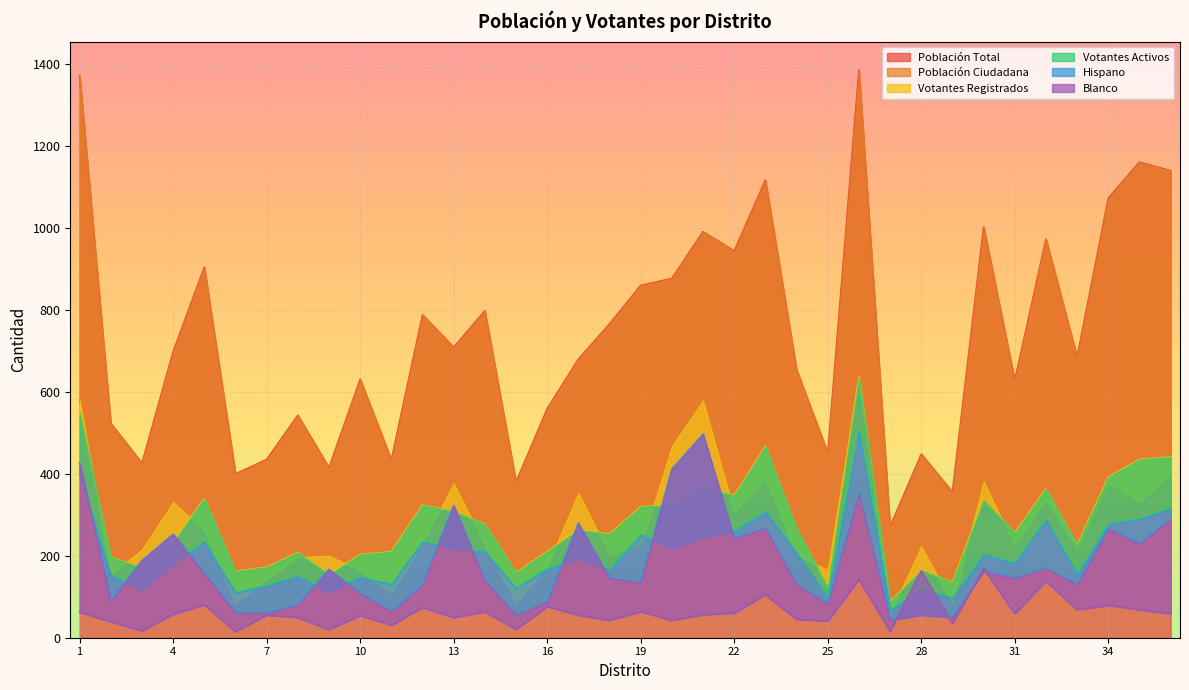

Reading left to right, what are all the values shown in this chart?

Población Total: 1372.0	523.0	426.0	698.0	904.0	400.0	435.0	543.0	415.0	631.0	434.0	788.0	709.0	798.0	380.0	559.0	680.0	766.0	860.0	877.0	991.0	944.0	1117.0	654.0	451.0	1386.0	271.0	448.0	356.0	1003.0	628.0	973.0	685.0	1073.0	1161.0	1140.0
Población Ciudadana: 580.0	155.4	215.1	330.9	263.1	84.8	142.4	196.9	200.2	163.8	108.7	230.8	377.2	225.9	84.9	174.9	353.7	203.0	224.2	467.3	579.4	306.0	389.0	202.3	165.5	640.7	58.4	223.5	83.2	381.7	223.2	337.2	217.7	379.6	332.3	397.8
Votantes Registrados: 549.0	197.0	170.0	232.0	340.0	162.0	172.0	208.0	154.0	203.0	210.0	324.0	308.0	277.0	159.0	210.0	263.0	253.0	320.0	323.0	367.0	347.0	467.0	267.0	122.0	635.0	87.0	165.0	135.0	336.0	256.0	363.0	226.0	392.0	435.0	441.0
Votantes Activos: 399.0	153.0	116.0	179.0	234.0	110.0	127.0	150.0	110.0	148.0	130.0	234.0	217.0	210.0	121.0	168.0	192.0	165.0	251.0	218.0	244.0	259.0	308.0	207.0	97.0	503.0	67.0	118.0	97.0	203.0	182.0	287.0	154.0	277.0	290.0	315.0
Hispano: 427.1	89.6	188.5	252.7	156.5	61.2	60.1	80.7	166.6	107.8	64.2	129.0	323.1	138.8	55.3	87.9	279.3	145.5	135.0	411.6	496.9	242.5	267.5	129.6	83.0	352.2	42.8	55.4	49.1	161.9	145.7	170.0	129.4	266.0	229.0	289.8
Blanco: 62.0	39.1	16.4	57.4	80.2	14.7	55.3	49.0	19.9	54.2	30.3	74.0	49.2	63.1	20.5	75.8	55.0	42.3	63.9	42.1	56.1	60.1	104.9	44.6	40.4	142.2	15.5	163.2	34.1	168.7	58.4	138.1	68.2	78.9	68.2	58.2